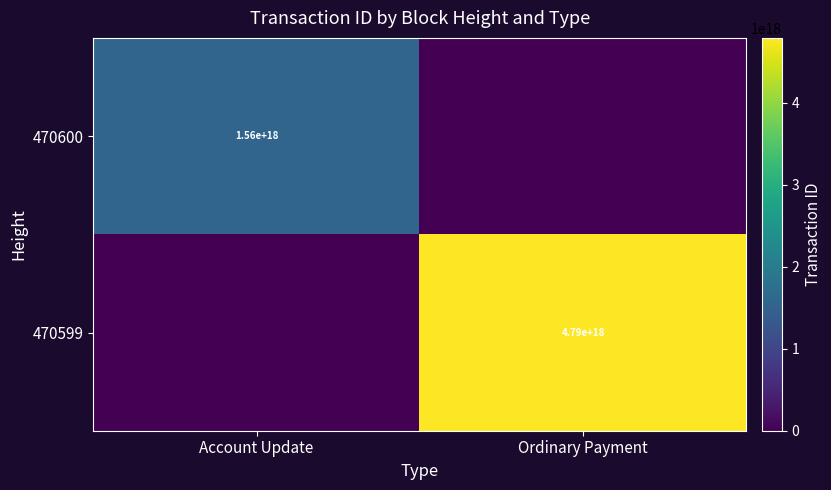

At which category is the sum across all series the highest?

Ordinary Payment